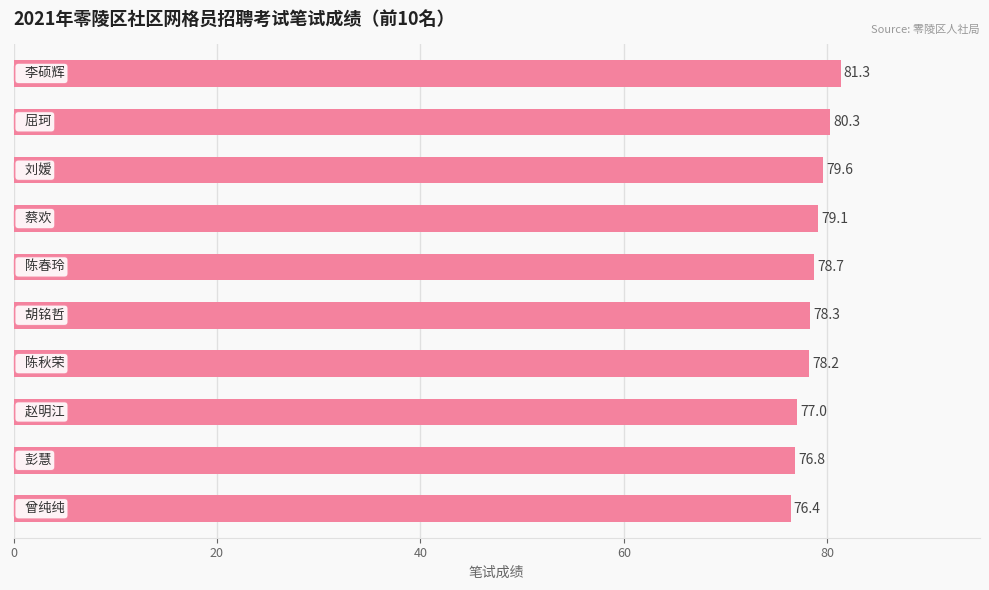

What is the greatest value displayed?

81.3